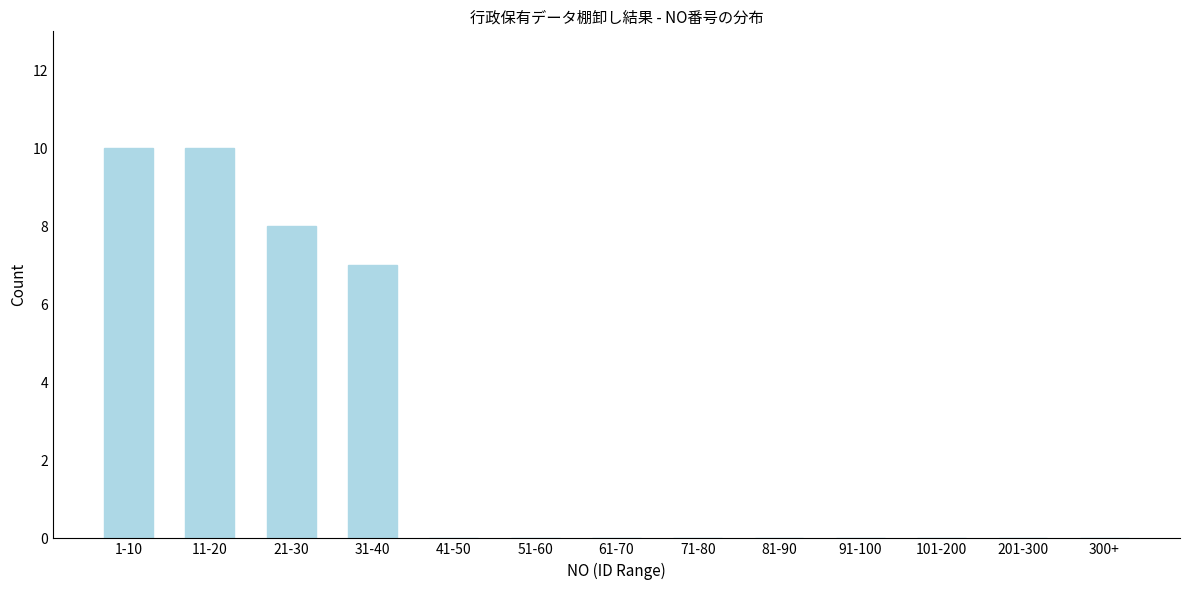

Reading left to right, transcribe all the data shown in this chart.

1-10=10	11-20=10	21-30=8	31-40=7	41-50=0	51-60=0	61-70=0	71-80=0	81-90=0	91-100=0	101-200=0	201-300=0	300+=0